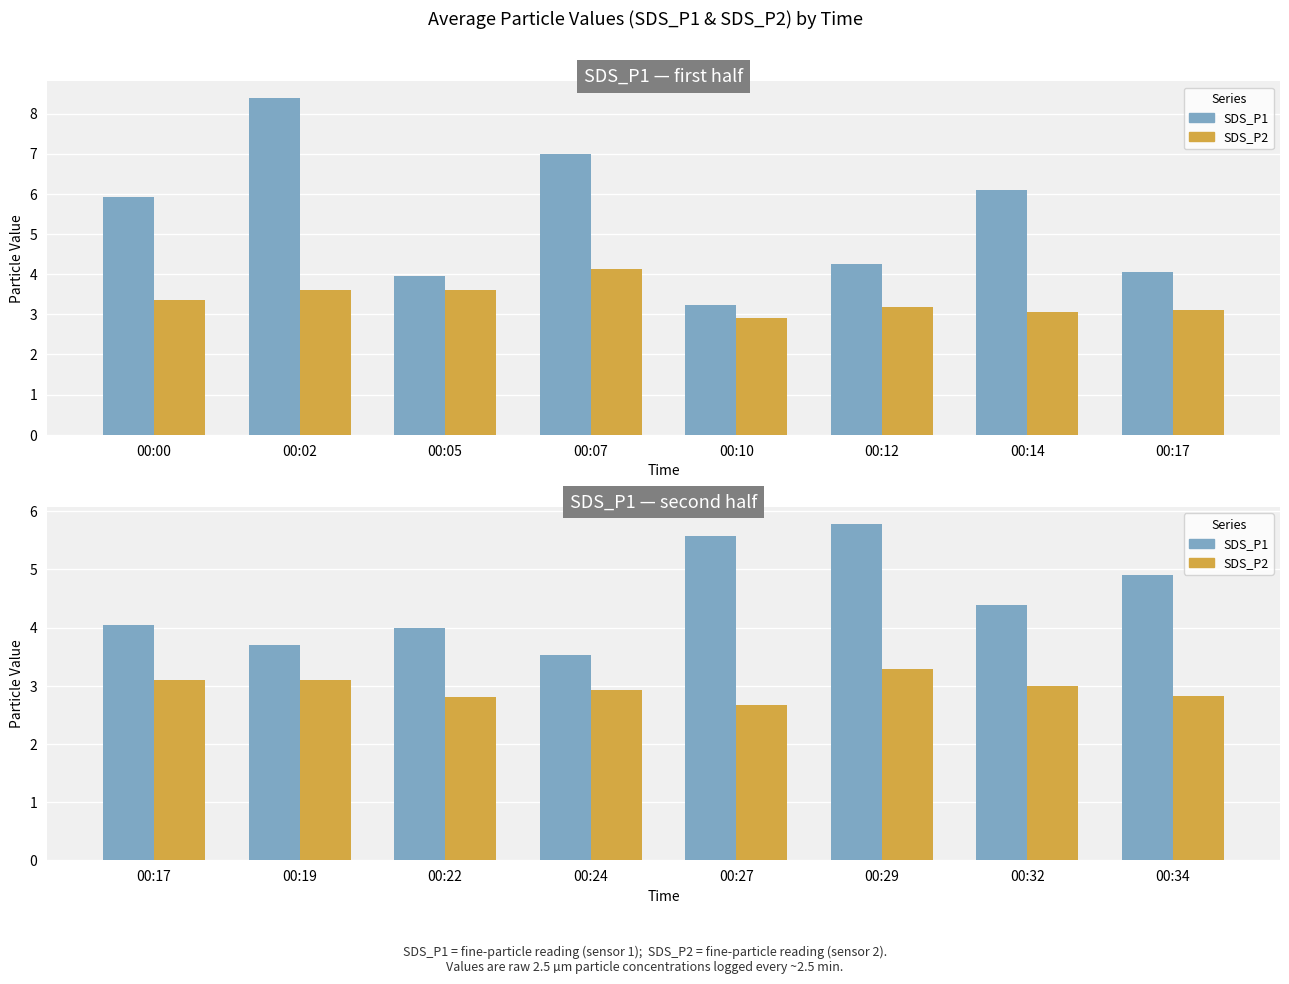

Is it true that SDS_P1 equals 6.7 at 00:32?

False